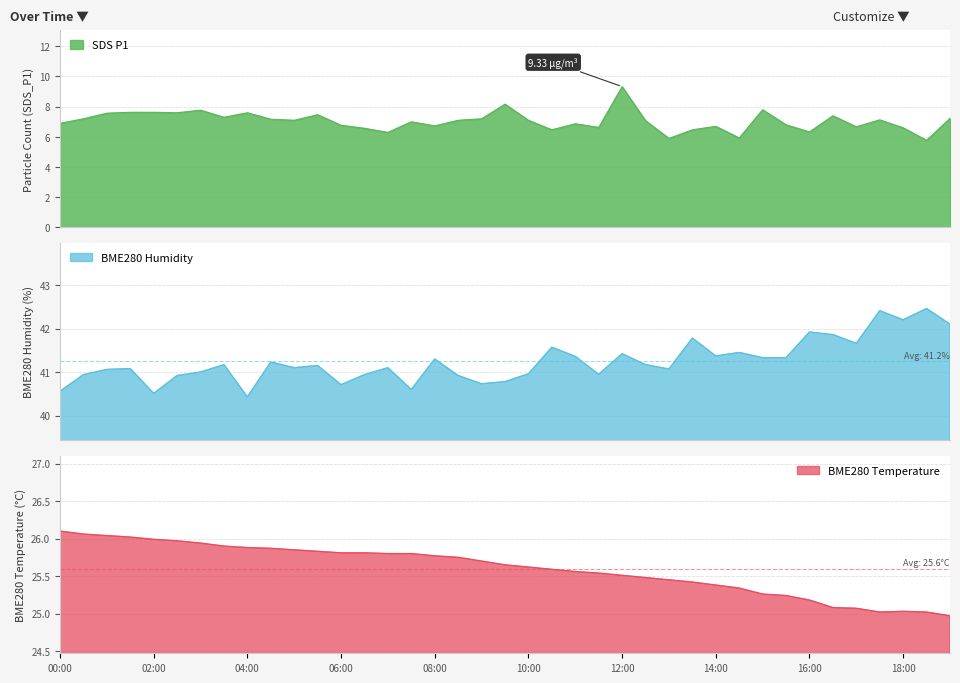

What position from the right is 33?

6